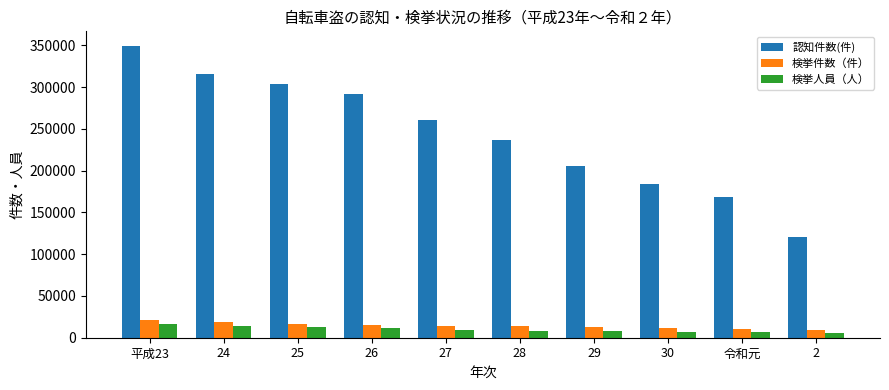

At which label does 検挙人員（人） first exceed 9553?

平成23